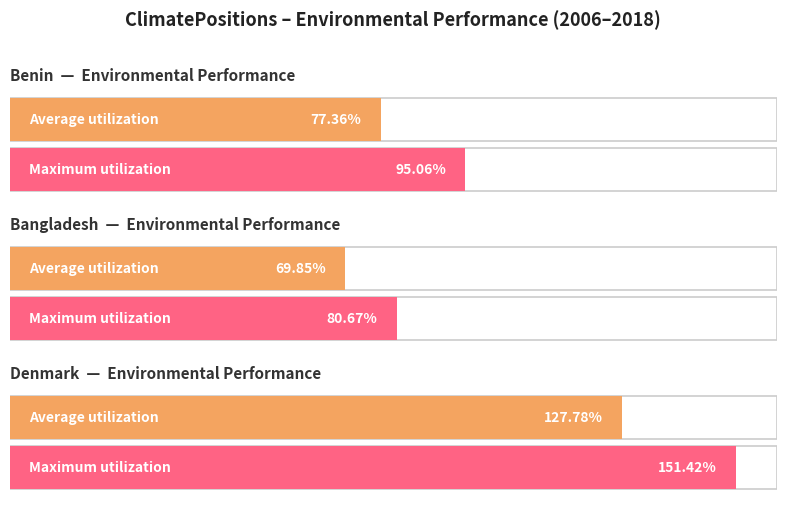

True or false: Benin has a value of 158.0 at 2012.

False